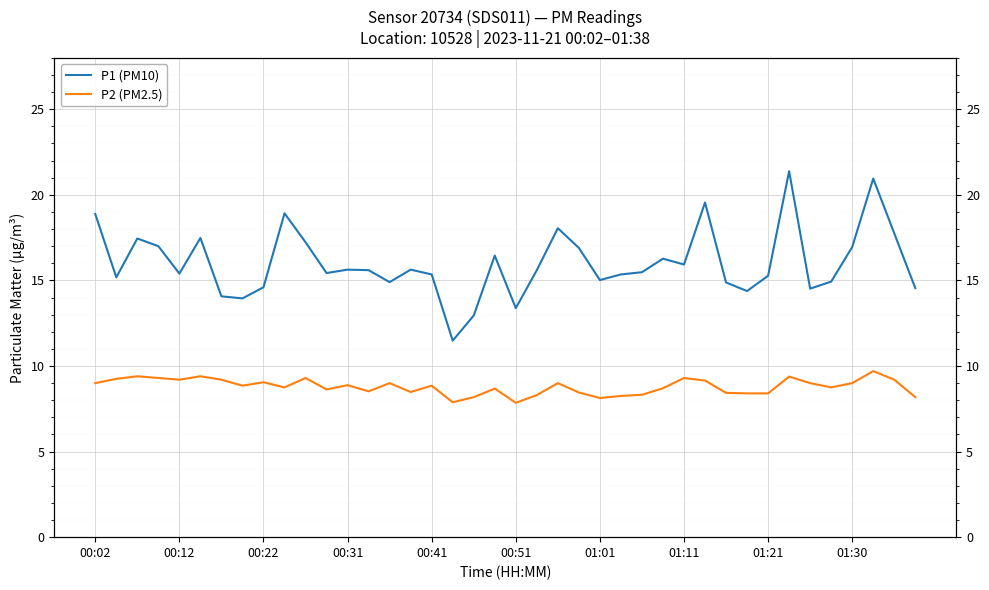

What position from the left is 00:02?

1